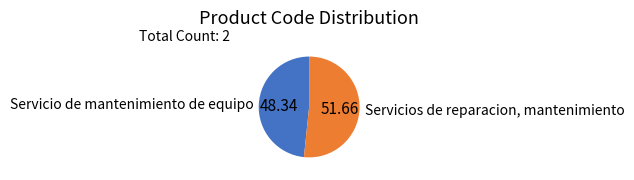

Which has a higher value, Servicios de reparacion, mantenimiento or Servicio de mantenimiento de equipo?

Servicios de reparacion, mantenimiento